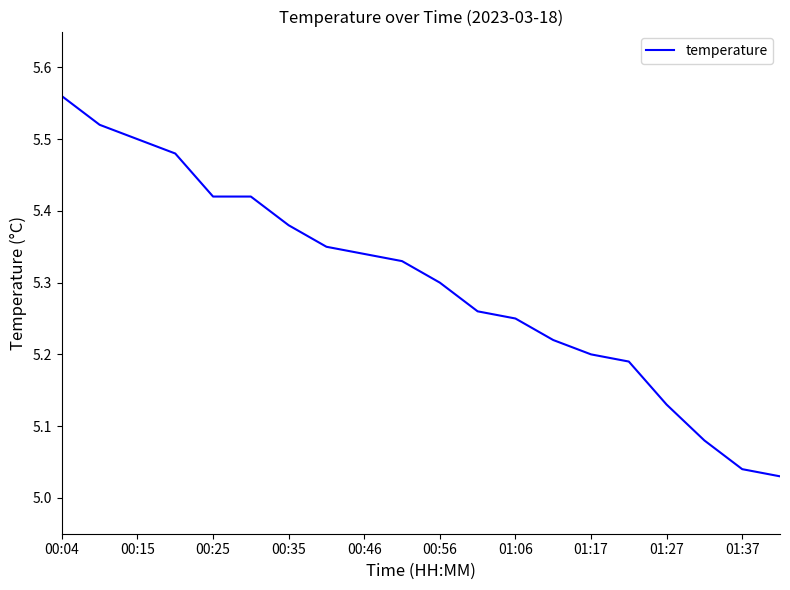

What is the difference between the maximum and minimum values?

0.5